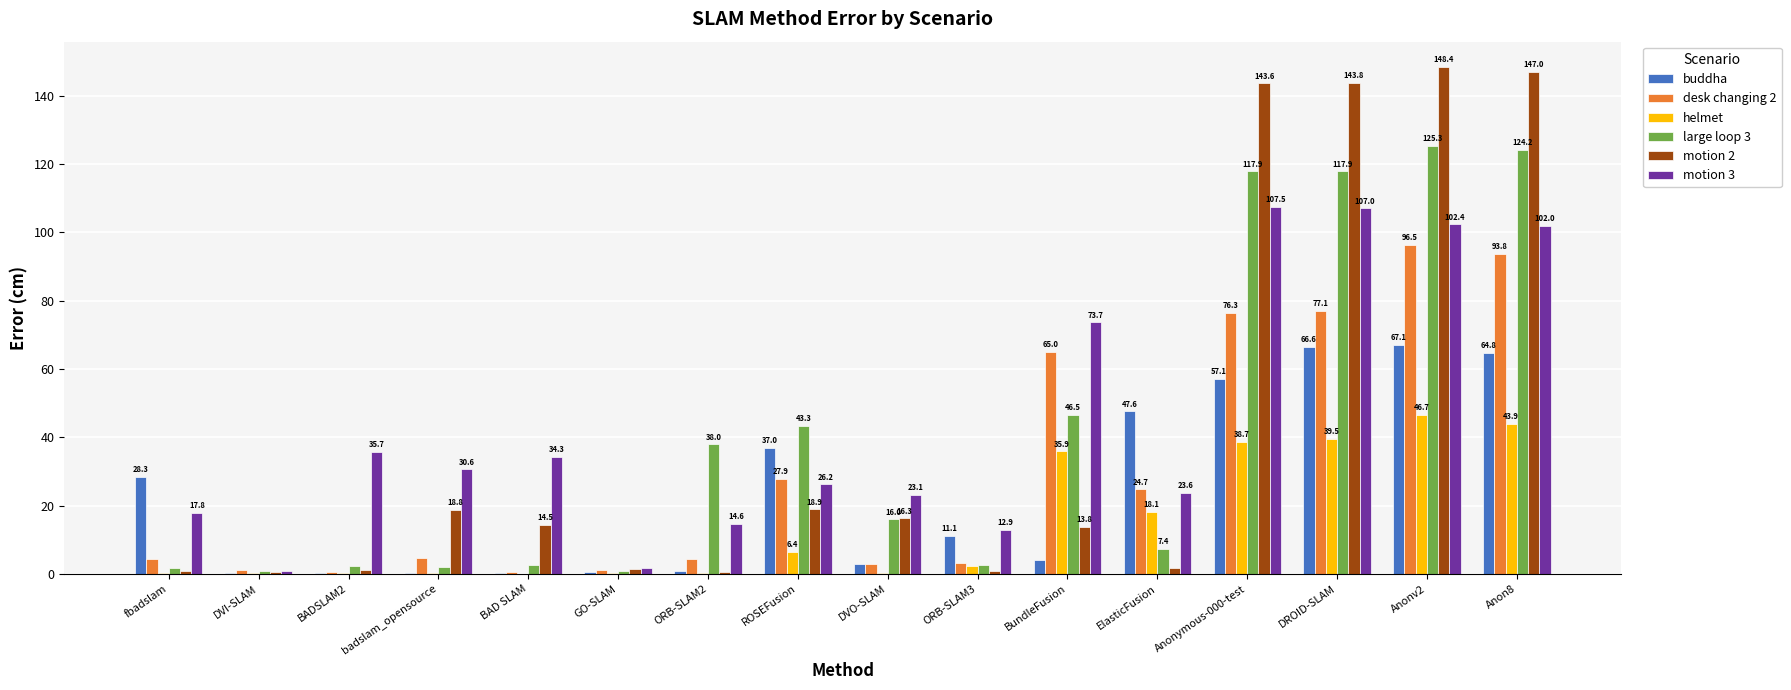

What is the total value across all series at DVO-SLAM?

61.4